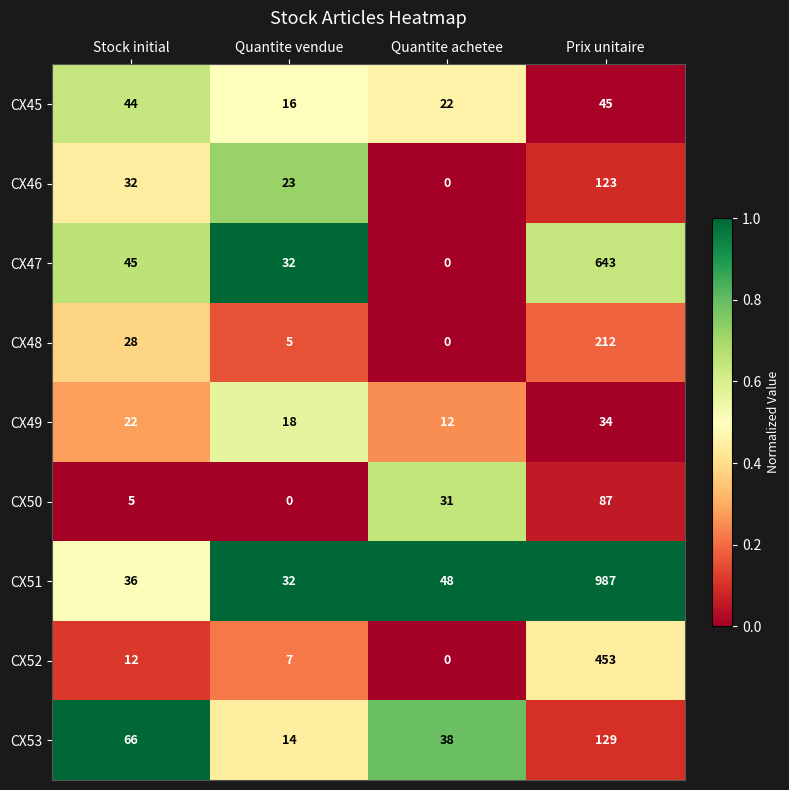

Between Stock initial and Quantite achetee, which series saw the biggest shift?

CX47